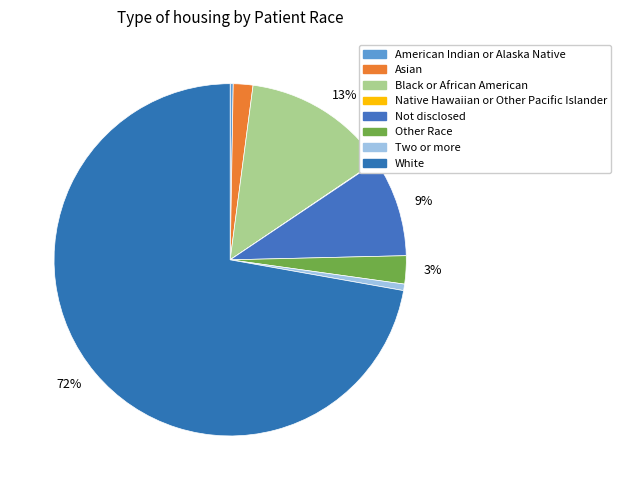

How many segments does this pie chart have?

8